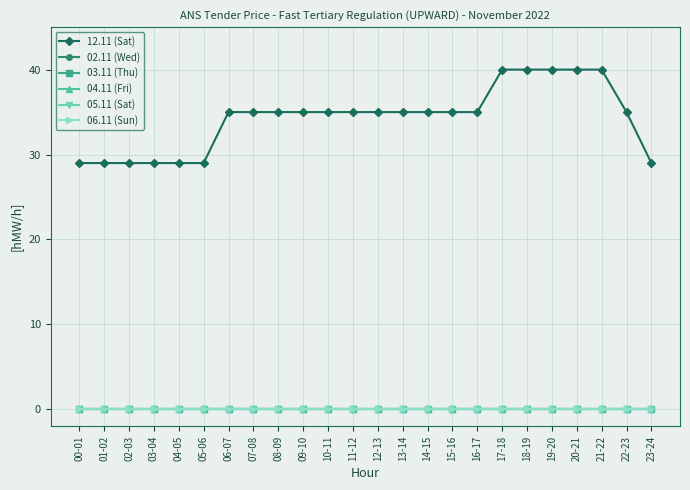

Which category has the lowest value across all series?

00-01